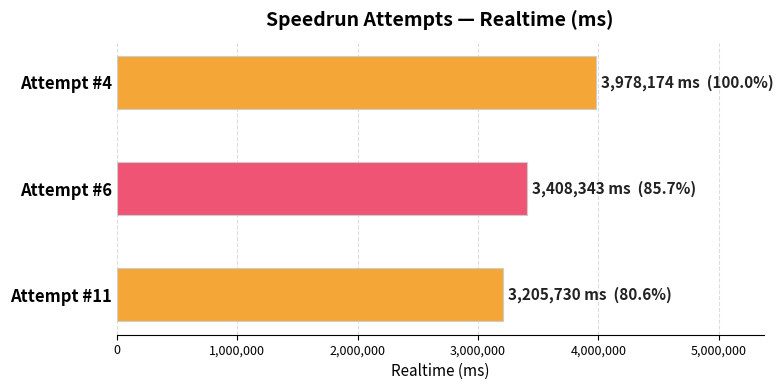

The chart shows a value of -1342656 at 7. True or false?

False